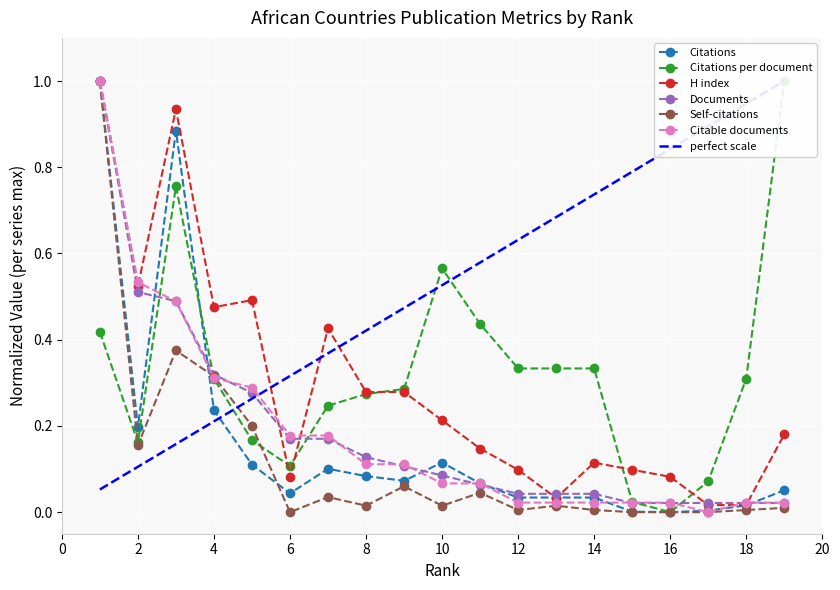

True or false: Documents has more than 2 points higher than both neighbors.

False